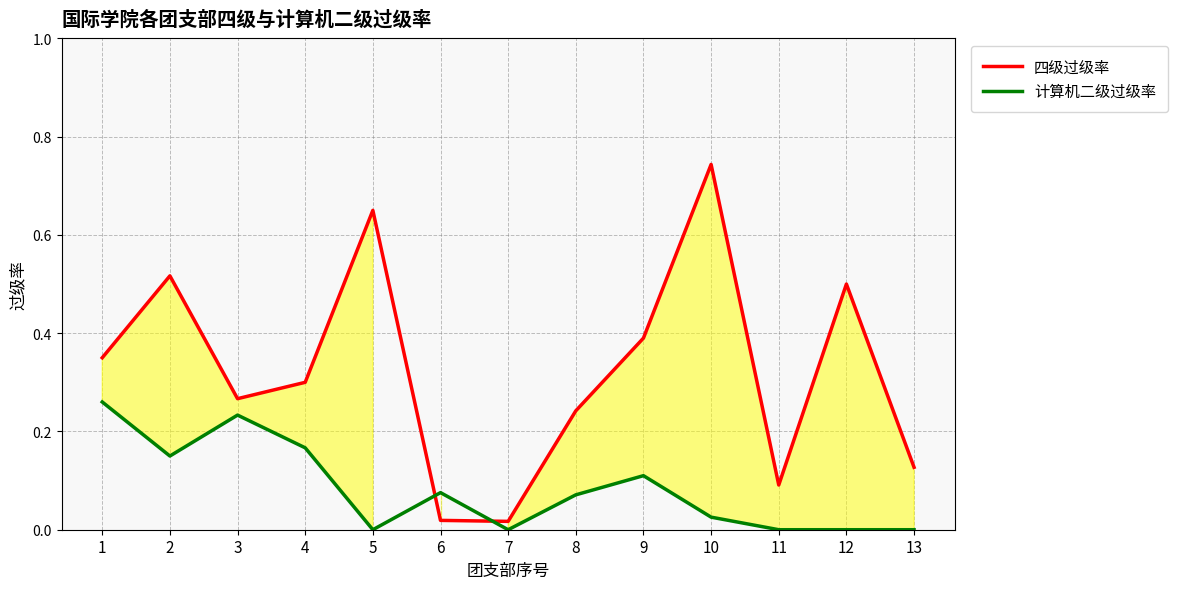

At how many categories does at least one series exceed 0?

13